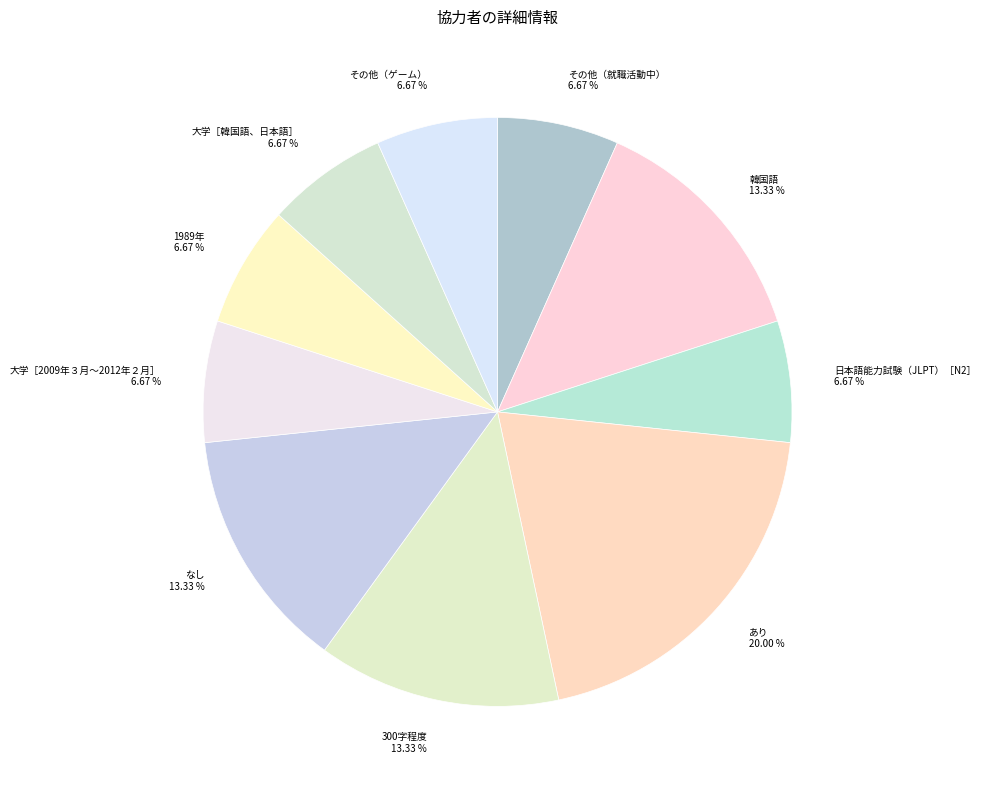

To the nearest percent, what is the combined percentage of あり and その他（就職活動中）?

27%